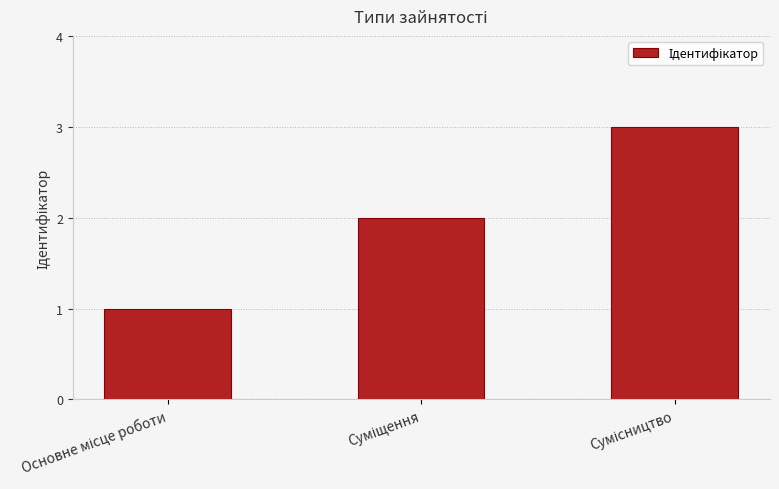

What is the sum of all values?

6